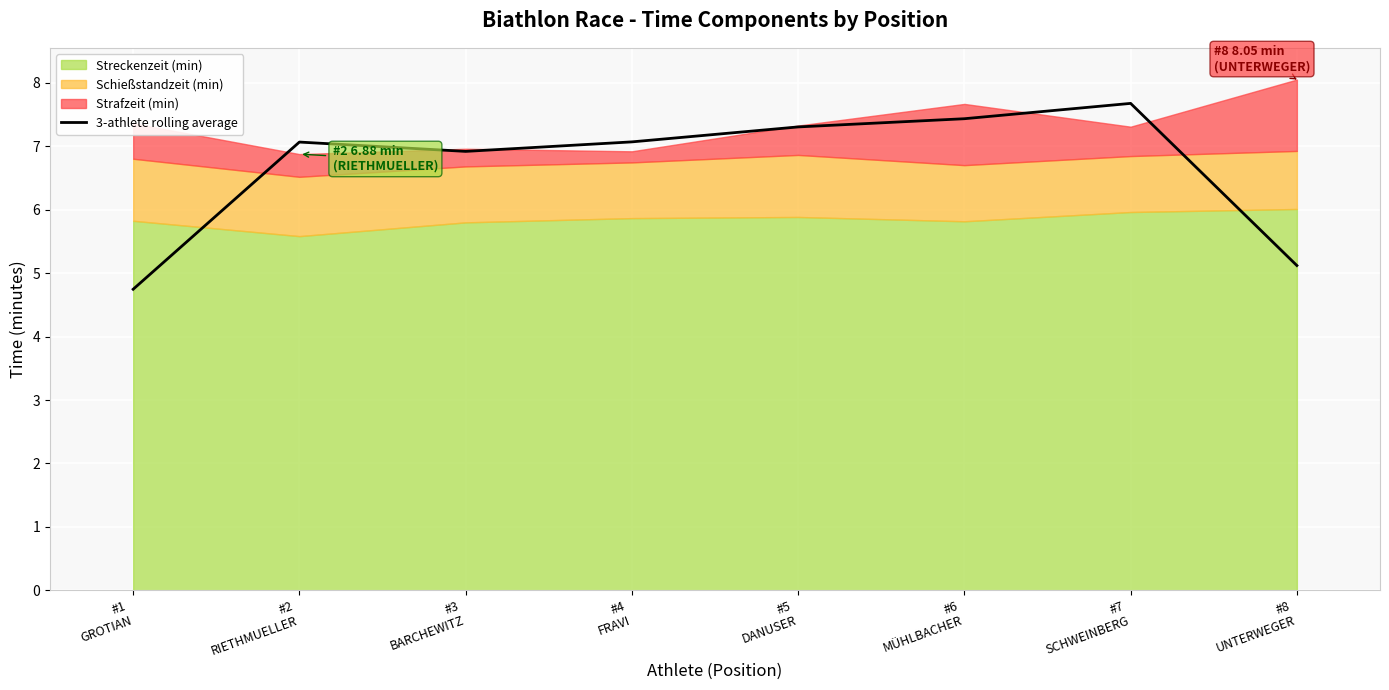

Reading right to left, transcribe all the data shown in this chart.

5.1	7.7	7.4	7.3	7.1	6.9	7.1	4.7